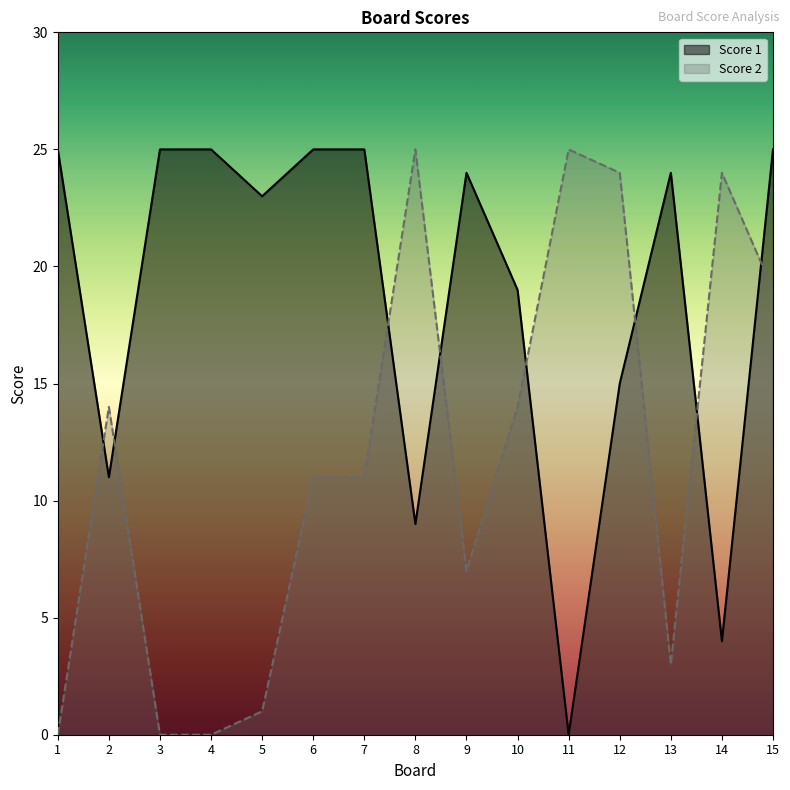

Rank the categories by Score 1 value from highest to lowest.

1, 3, 4, 6, 7, 15, 9, 13, 5, 10, 12, 2, 8, 14, 11